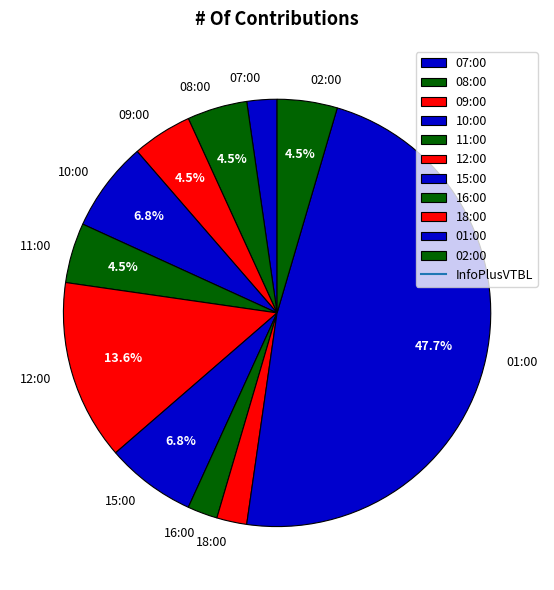

Is the sum of 09:00 and 11:00 greater than half?

No